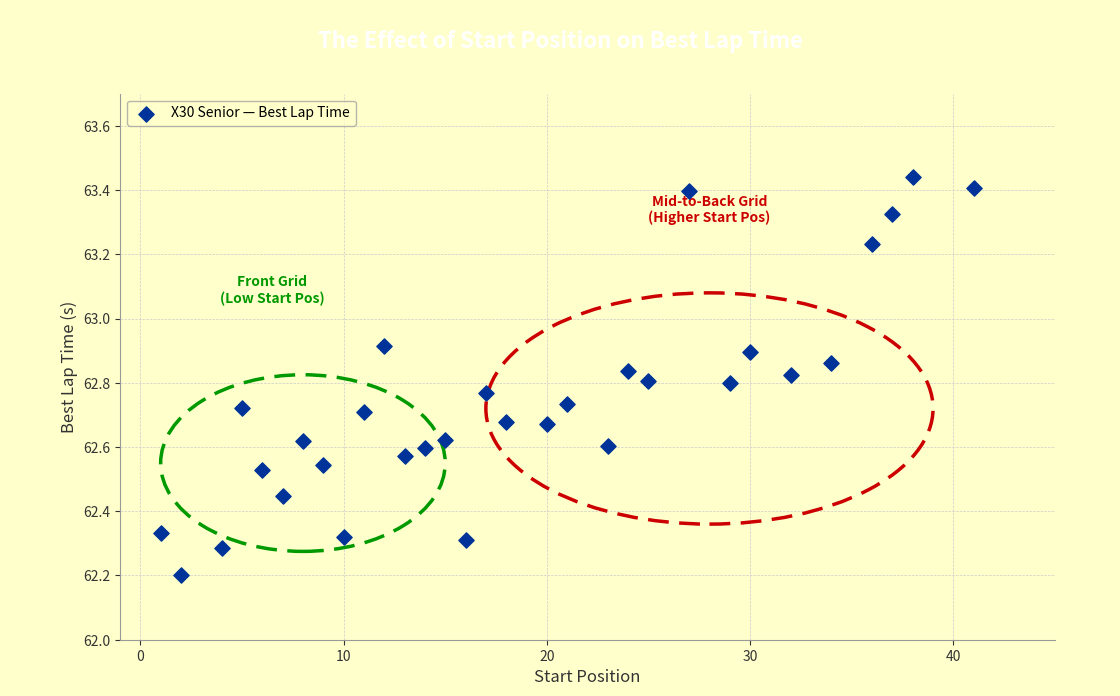

What is the range of Y values (max minus min)?

1.2